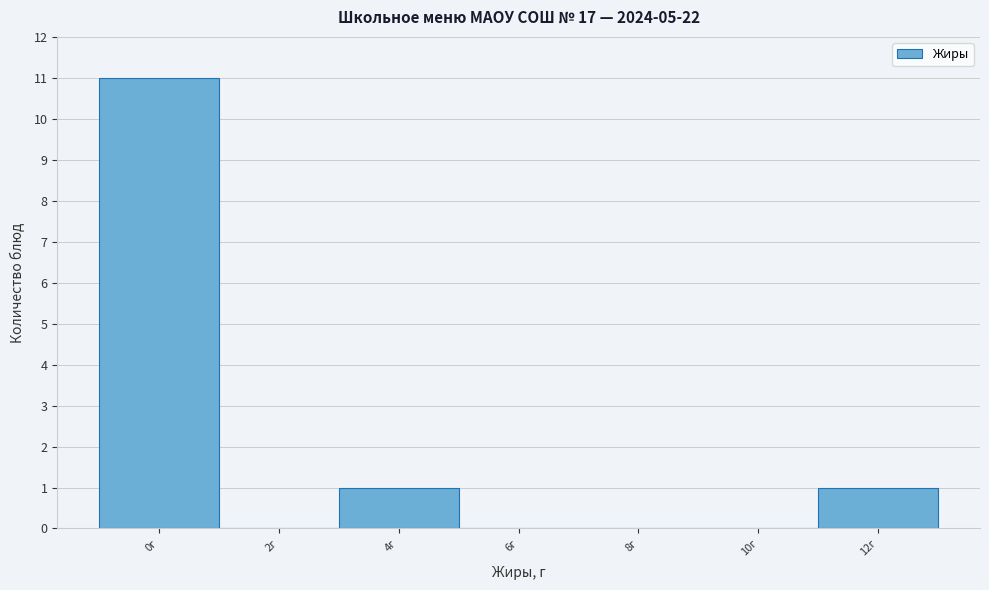

Reading left to right, extract all data points from this chart.

0г=11	2г=0	4г=1	6г=0	8г=0	10г=0	12г=1